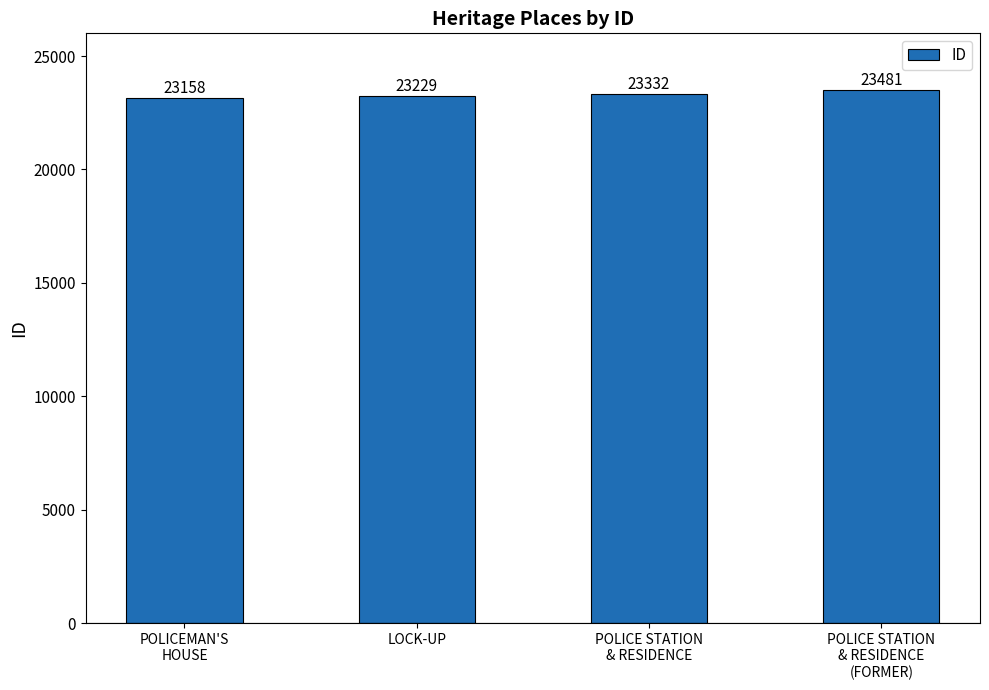

Rank the categories by value from highest to lowest.

POLICE STATION
& RESIDENCE
(FORMER), POLICE STATION
& RESIDENCE, LOCK-UP, POLICEMAN'S
HOUSE